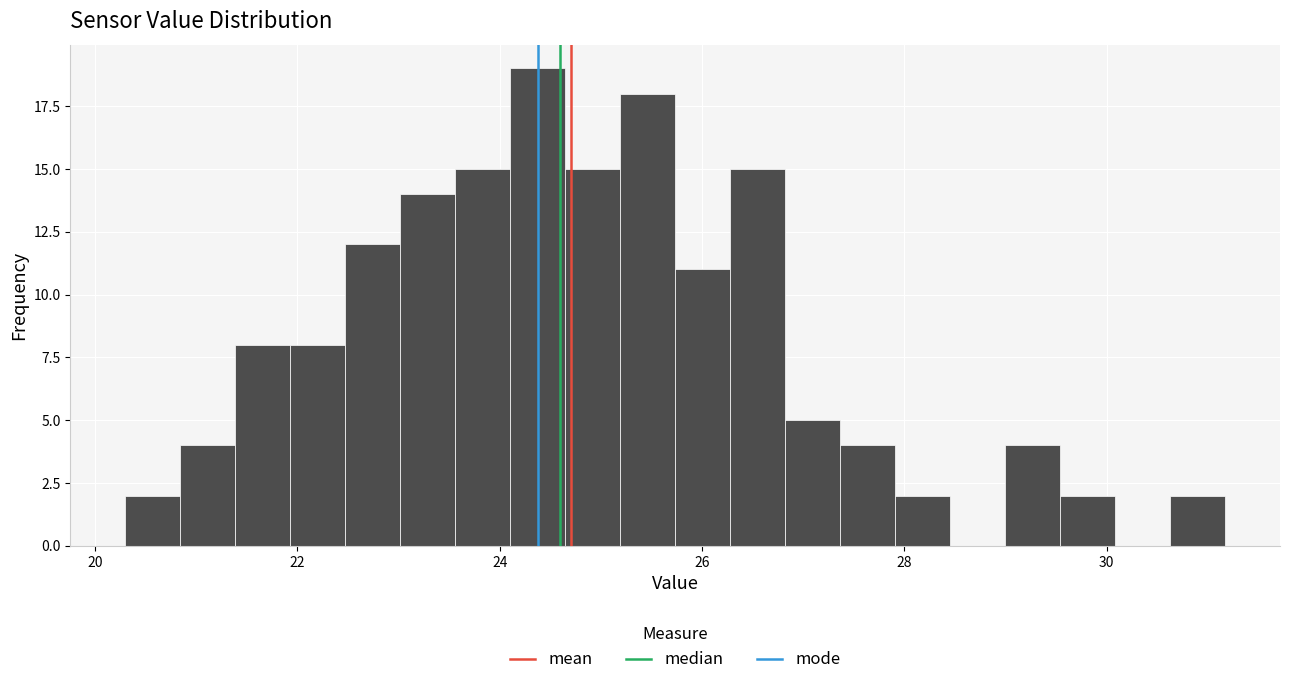

Read against the x-axis, roughly where is the centre of the tallest bar?

24.4